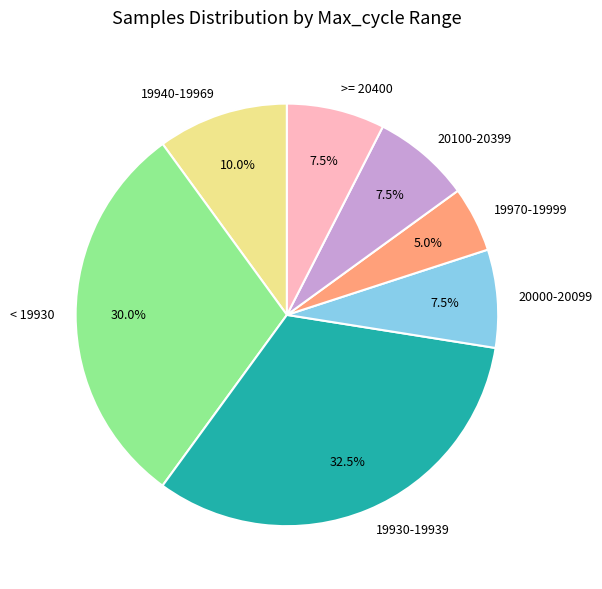

What percentage is NOT represented by 19940-19969?

90.0%